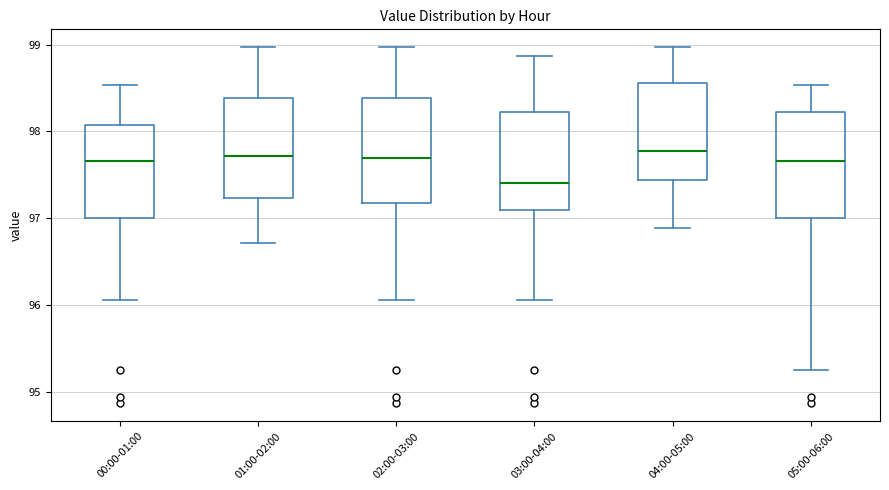

Reading left to right, transcribe this box plot: for each box, give where its median line is, the range the box spans, and where its two whiskers end, as read against the y-axis. The values are not printed on the chart, so give them approximately, as read against the axis.

00:00-01:00: median 97.7, box 97.0 to 98.1, whiskers 96.1 to 98.5
01:00-02:00: median 97.7, box 97.2 to 98.4, whiskers 96.7 to 99.0
02:00-03:00: median 97.7, box 97.2 to 98.4, whiskers 96.1 to 99.0
03:00-04:00: median 97.4, box 97.1 to 98.2, whiskers 96.1 to 98.9
04:00-05:00: median 97.8, box 97.4 to 98.6, whiskers 96.9 to 99.0
05:00-06:00: median 97.7, box 97.0 to 98.2, whiskers 95.3 to 98.5